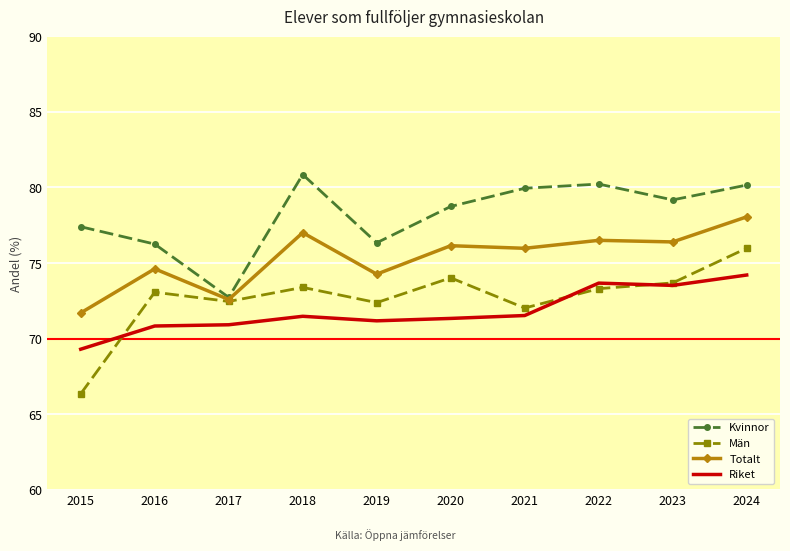

Is it true that Riket equals 99.5 at 2017?

False